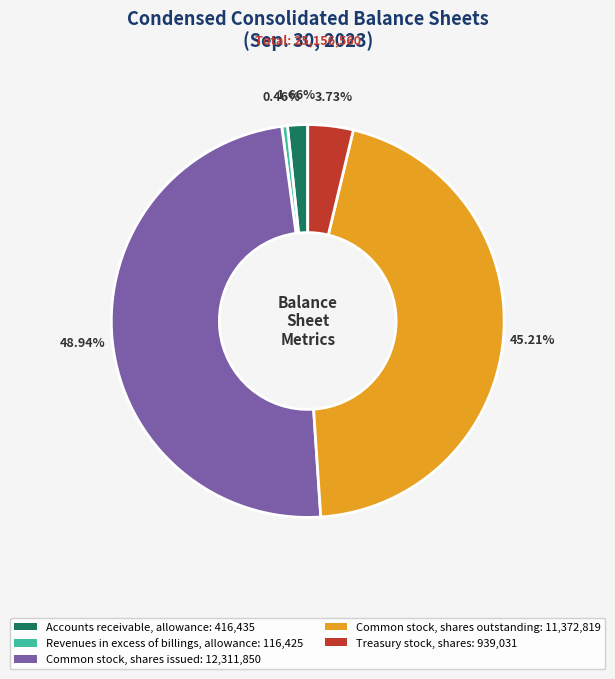

The Common stock, shares outstanding slice represents 45% of the pie. True or false?

True